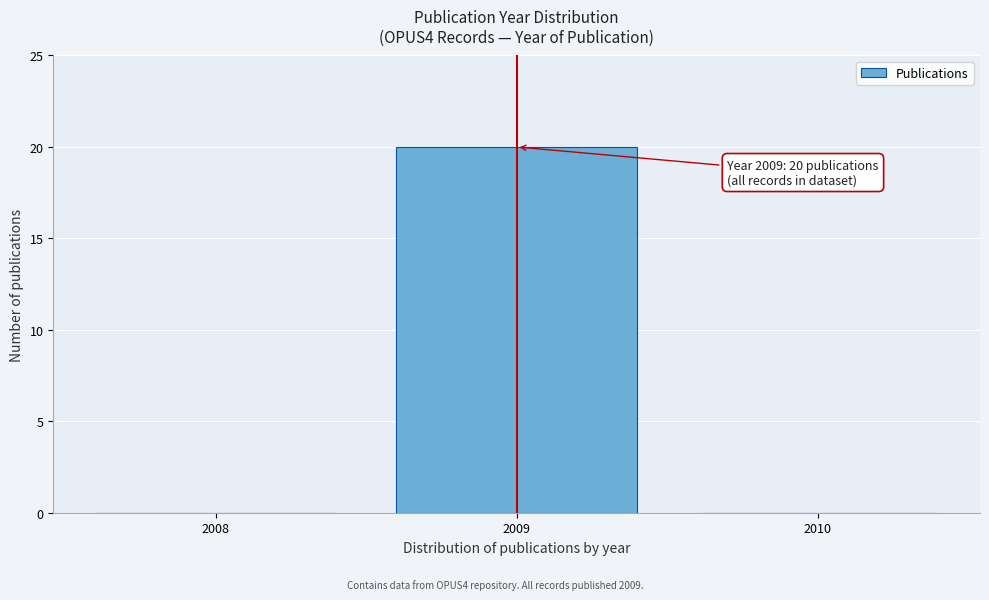

Reading left to right, what are all the values shown in this chart?

2008=0	2009=20	2010=0